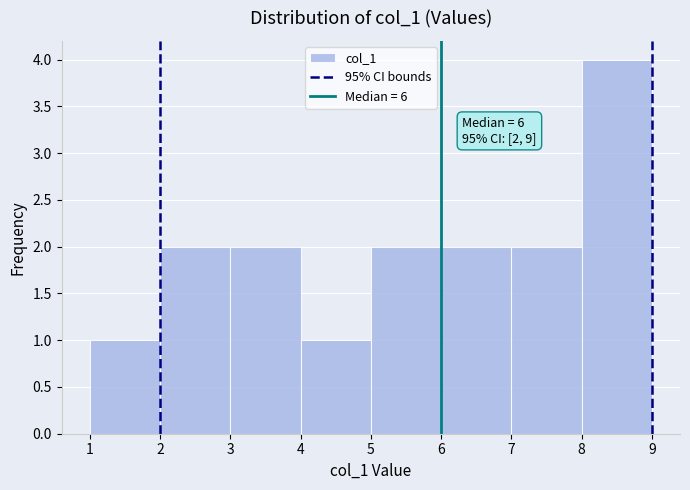

Over which range of the x-axis is the bar tallest?

8 to 9